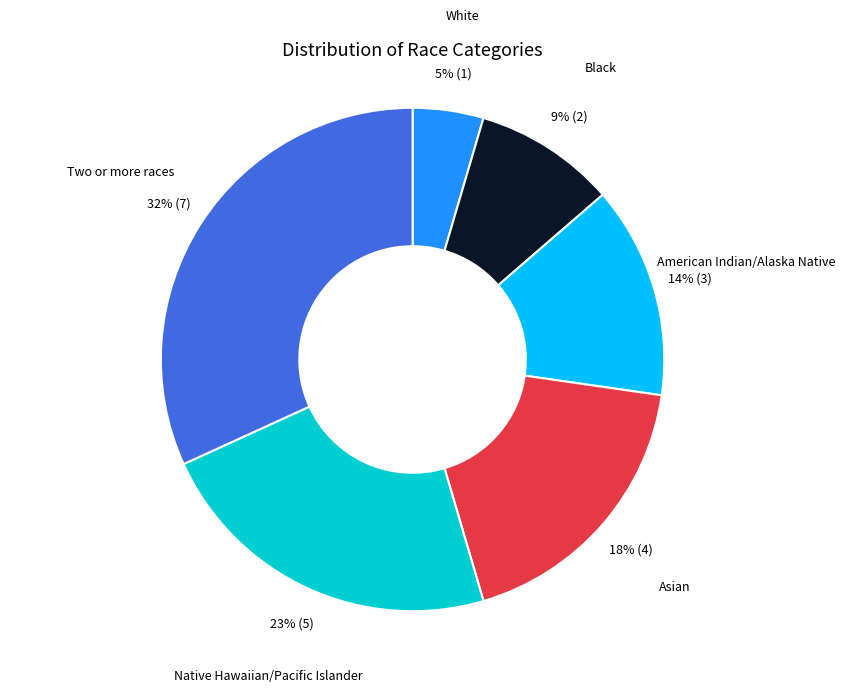

Is there any slice that represents more than half of the pie?

No